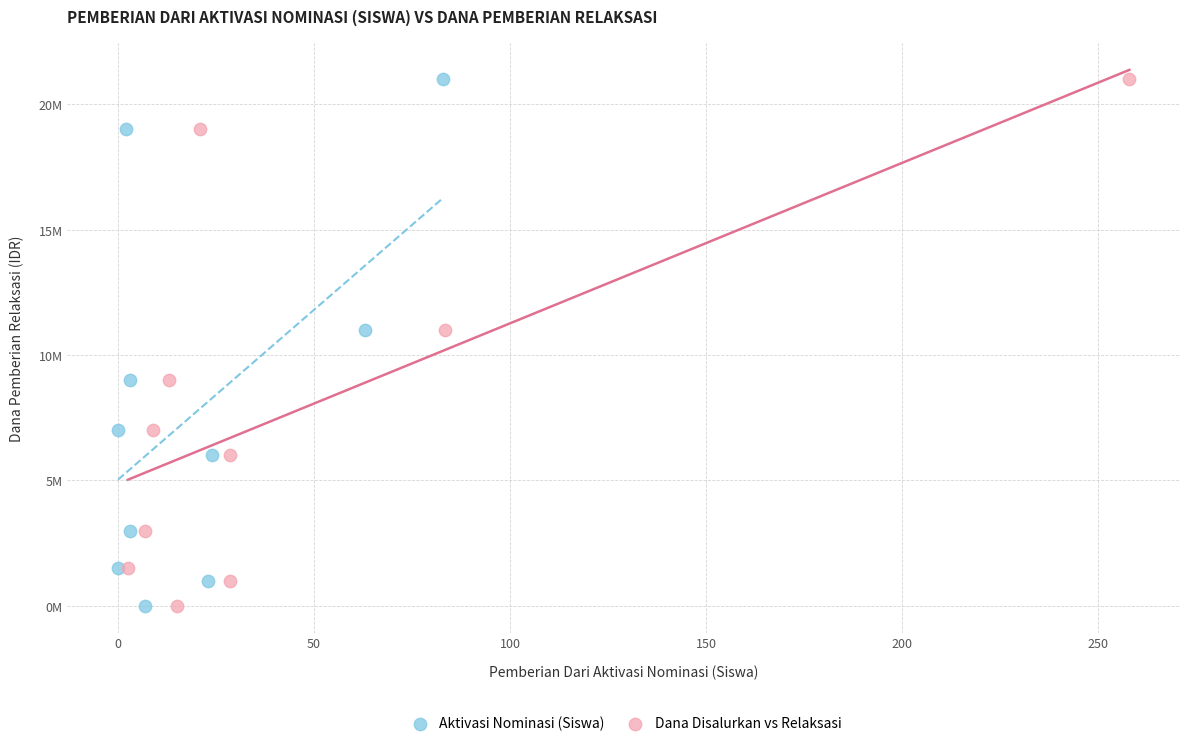

What are all the series names shown in the legend?

Aktivasi Nominasi (Siswa), Dana Disalurkan vs Relaksasi